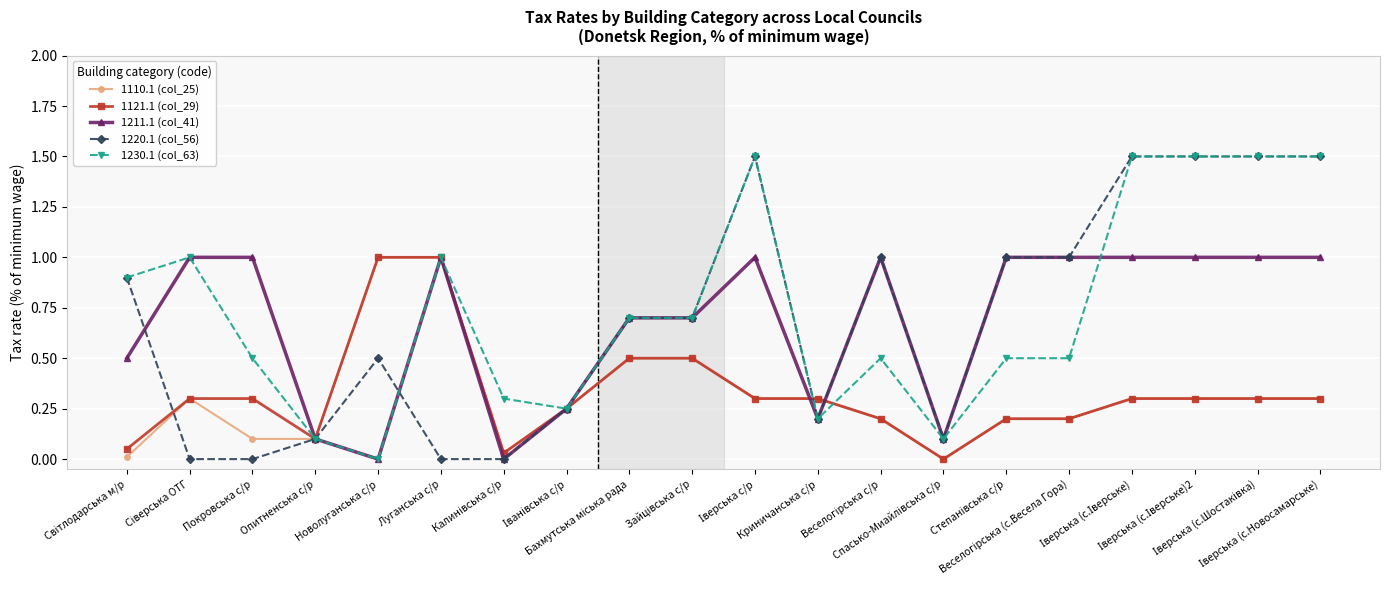

What is the maximum value shown in the chart?

1.5